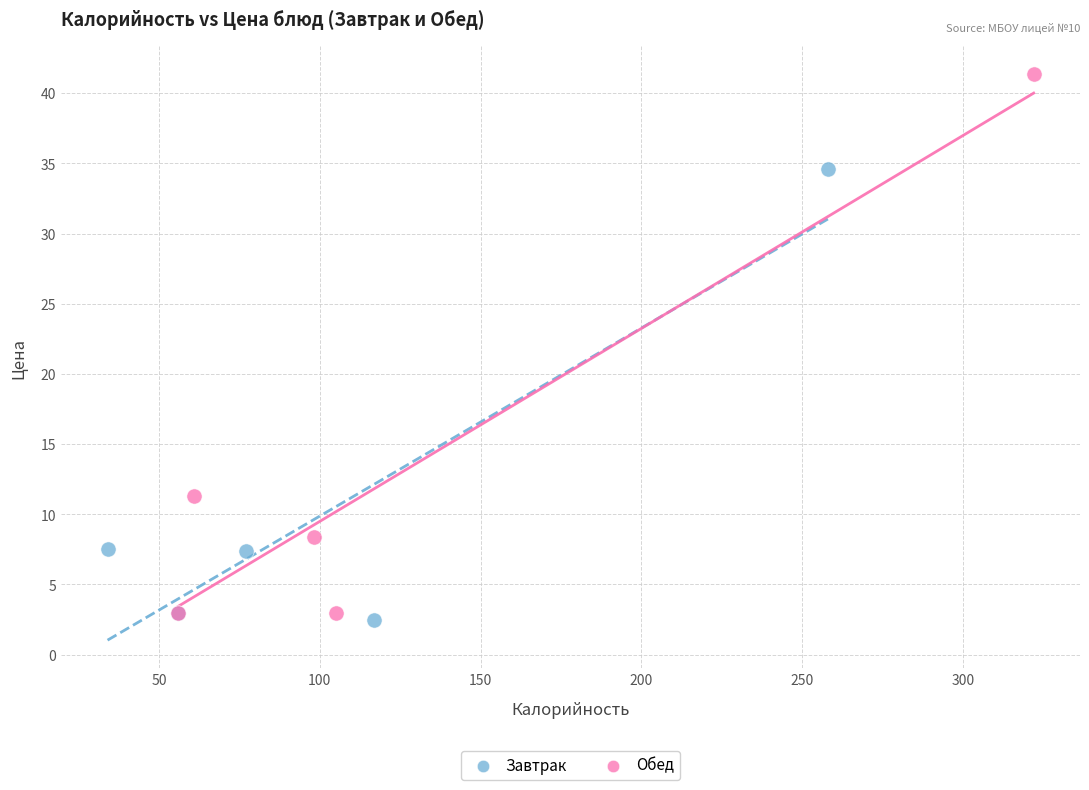

Which series reaches the maximum Y coordinate?

Обед